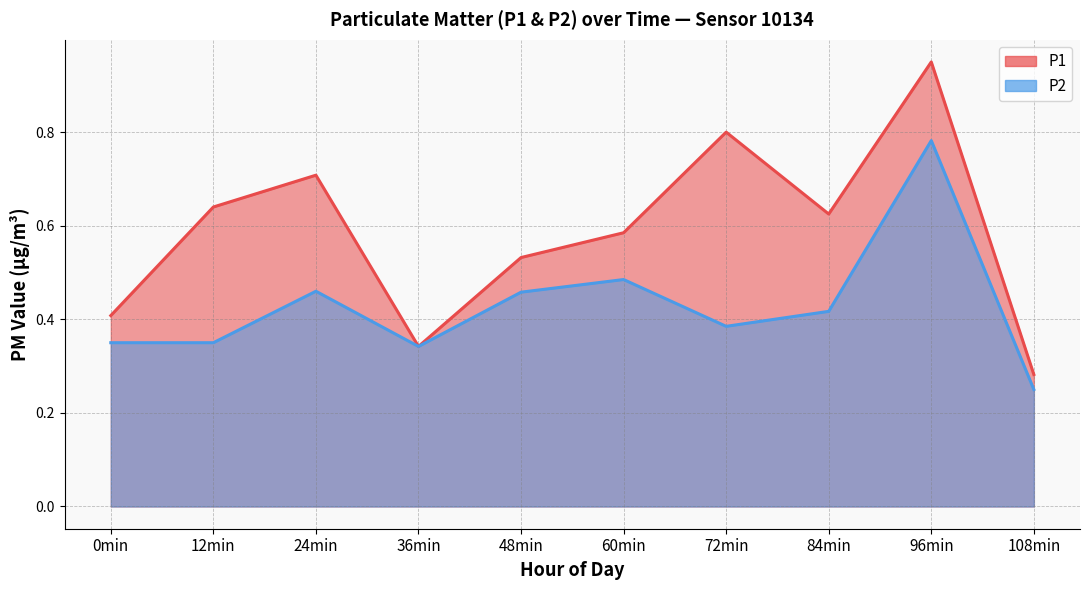

What are all the series names shown in the legend?

P1, P2